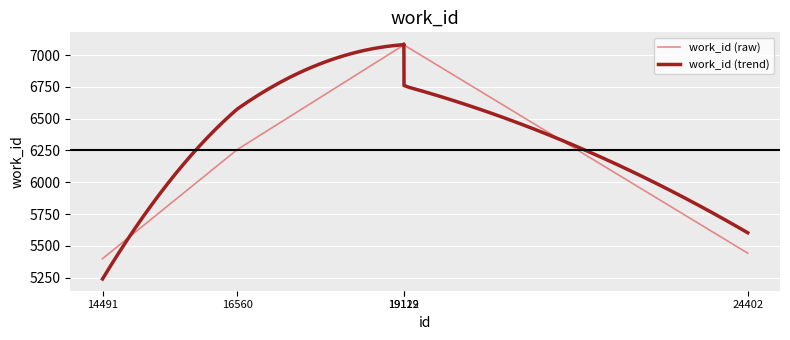

Reading right to left, extract all data points from this chart.

5442	7080	7080	6257	5399